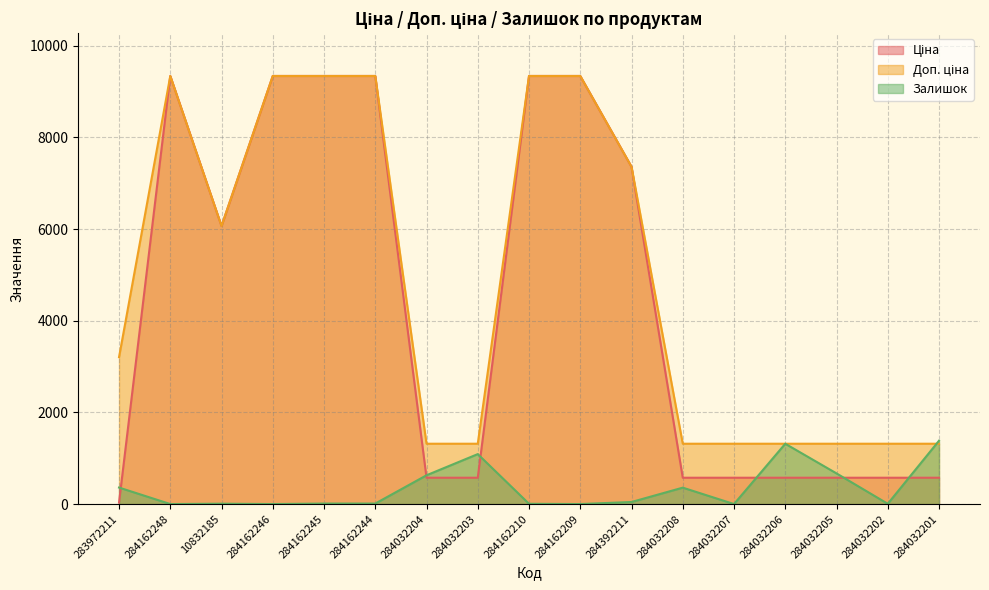

What is the greatest value displayed?

9342.0